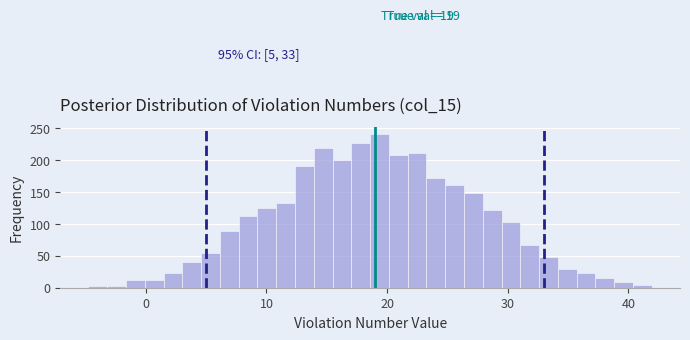

Around what value on the x-axis is the tallest bar? Give the approximate position of its centre, as read against the axis.

19